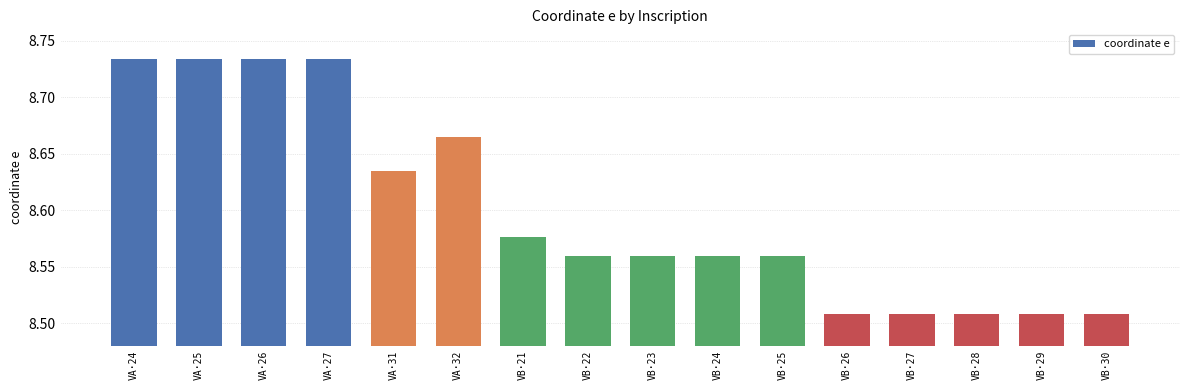

The value at VB·29 is 13.2. True or false?

False